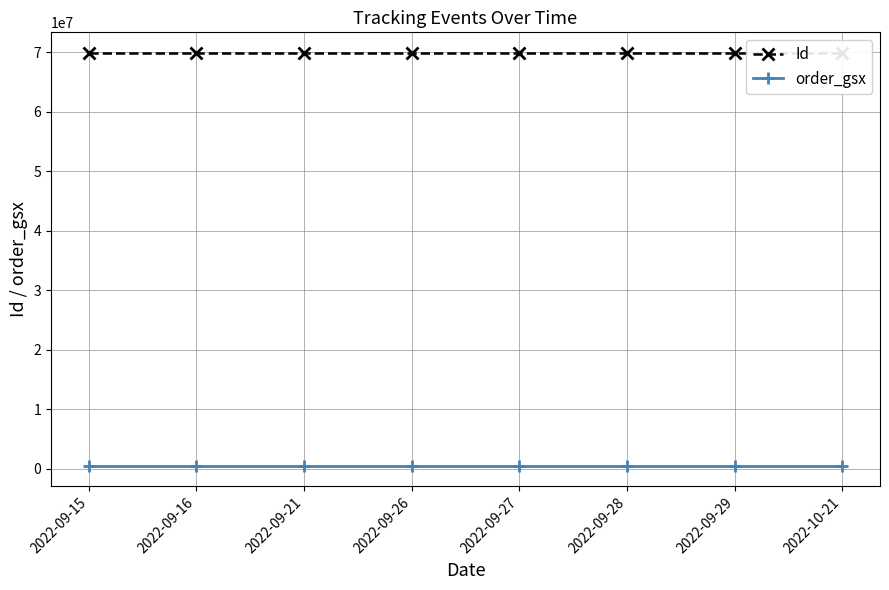

Which series has the widest spread of values?

Id